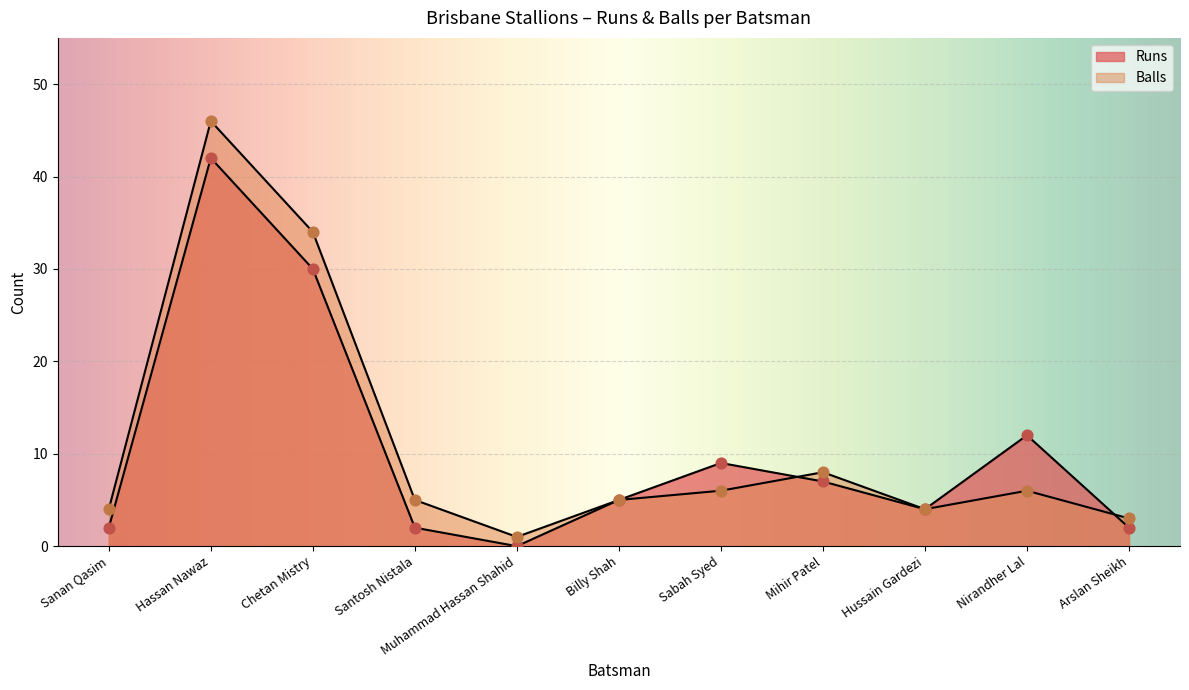

Which series reaches the minimum Y coordinate?

Runs